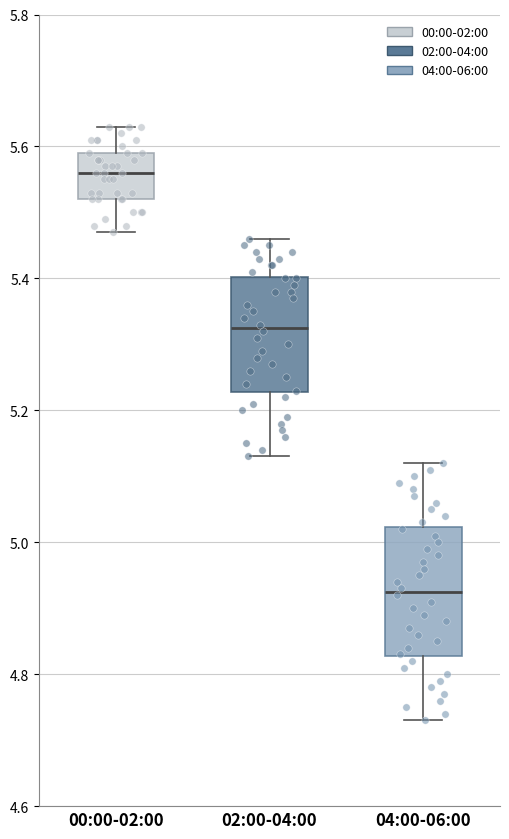

Reading left to right, read every box against the y-axis: the position of its median line, the range the box covers, and the ends of its whiskers. The values are not printed on the chart, so give them approximately, as read against the axis.

00:00-02:00: median 5.56, box 5.52 to 5.60, whiskers 5.48 to 5.64
02:00-04:00: median 5.32, box 5.22 to 5.40, whiskers 5.14 to 5.46
04:00-06:00: median 4.92, box 4.82 to 5.02, whiskers 4.74 to 5.12